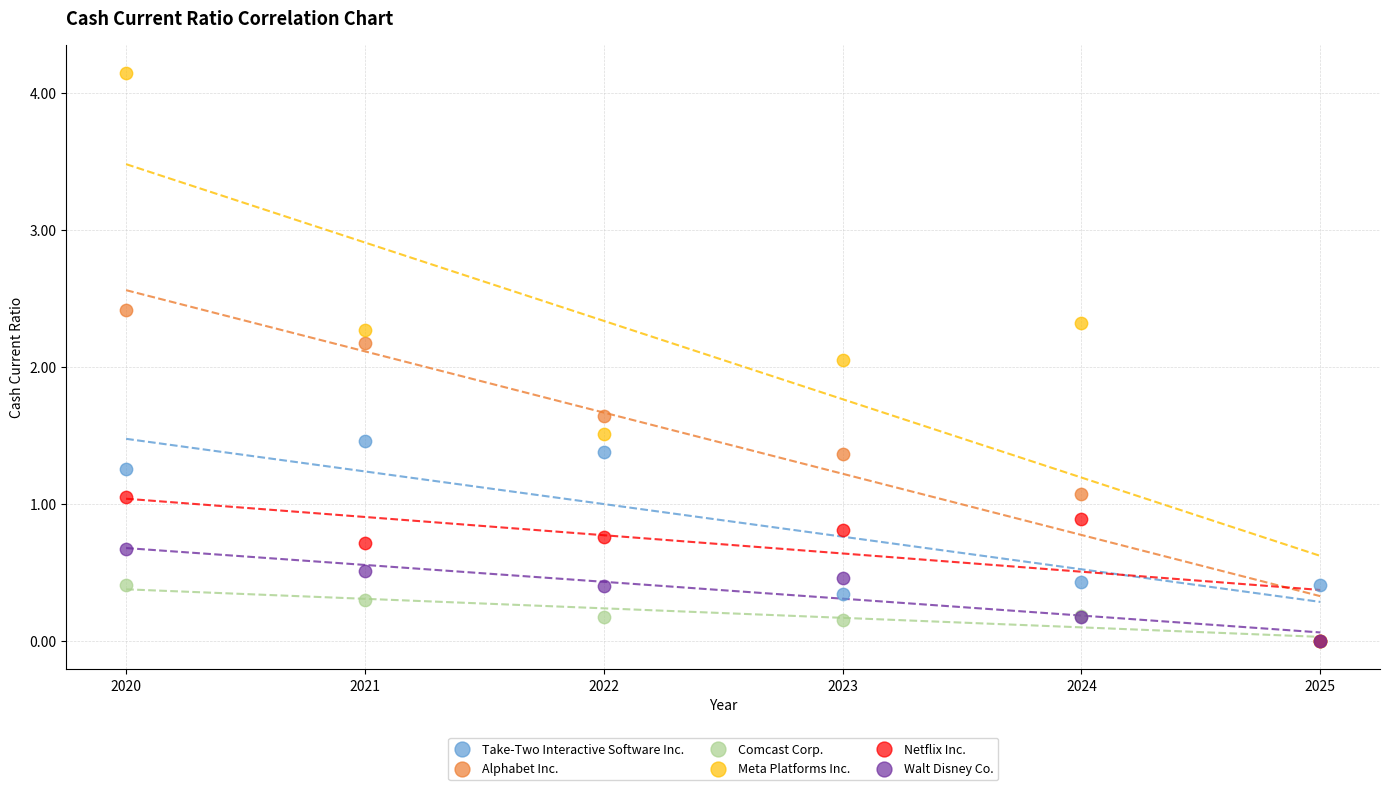

Which series has the widest spread of Y values?

Meta Platforms Inc.